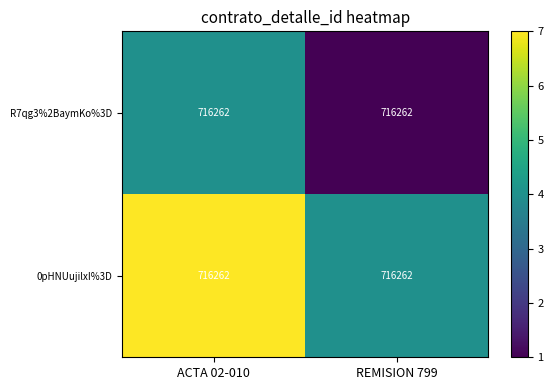

What is the difference between the 0pHNUujilxI%3D values at REMISION 799 and ACTA 02-010?

3